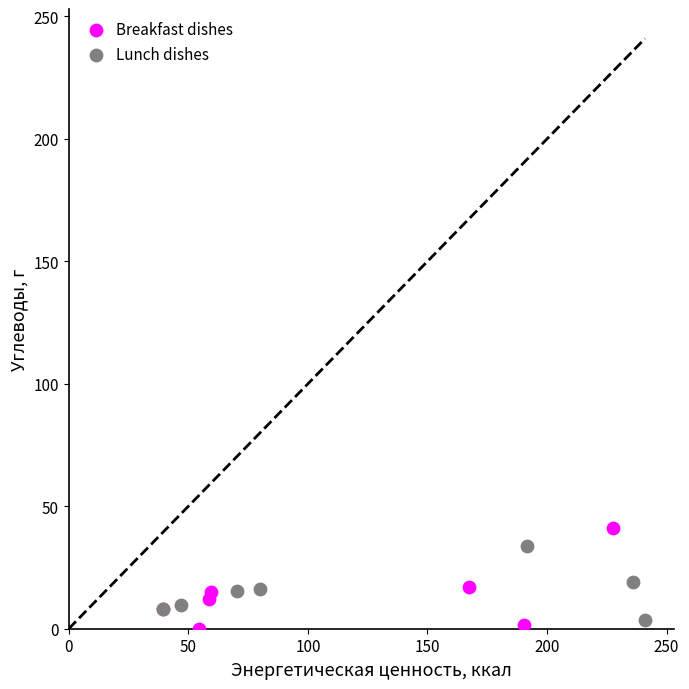

Which series has the widest spread of Y values?

Breakfast dishes